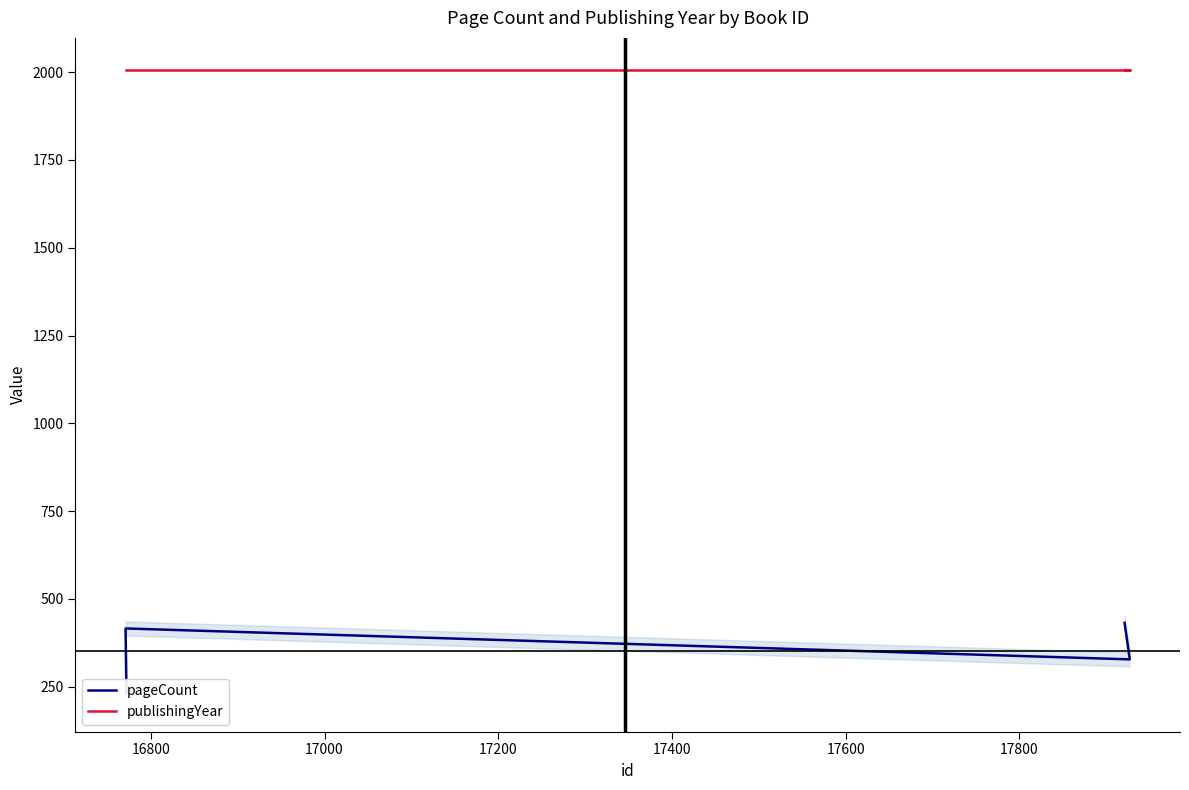

Reading right to left, transcribe all the data shown in this chart.

pageCount: 432	328	416	232
publishingYear: 2007	2007	2007	2007